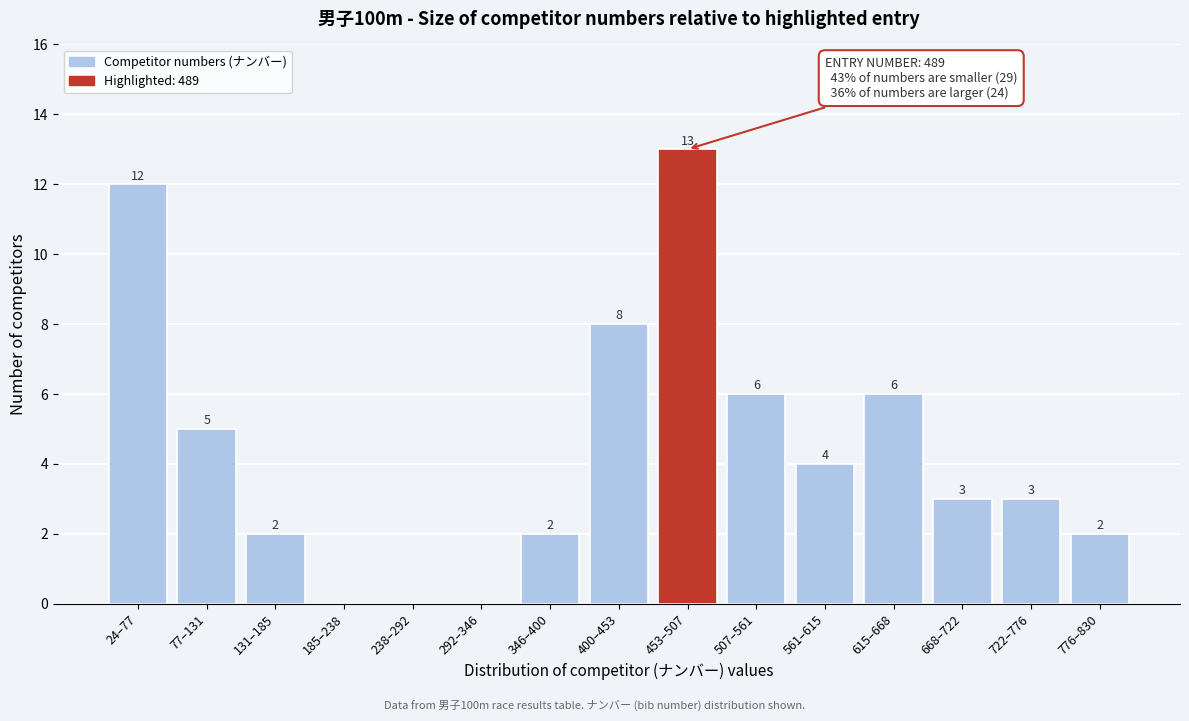

Reading right to left, transcribe all the data shown in this chart.

776–830=2	722–776=3	668–722=3	615–668=6	561–615=4	507–561=6	453–507=13	400–453=8	346–400=2	292–346=0	238–292=0	185–238=0	131–185=2	77–131=5	24–77=12